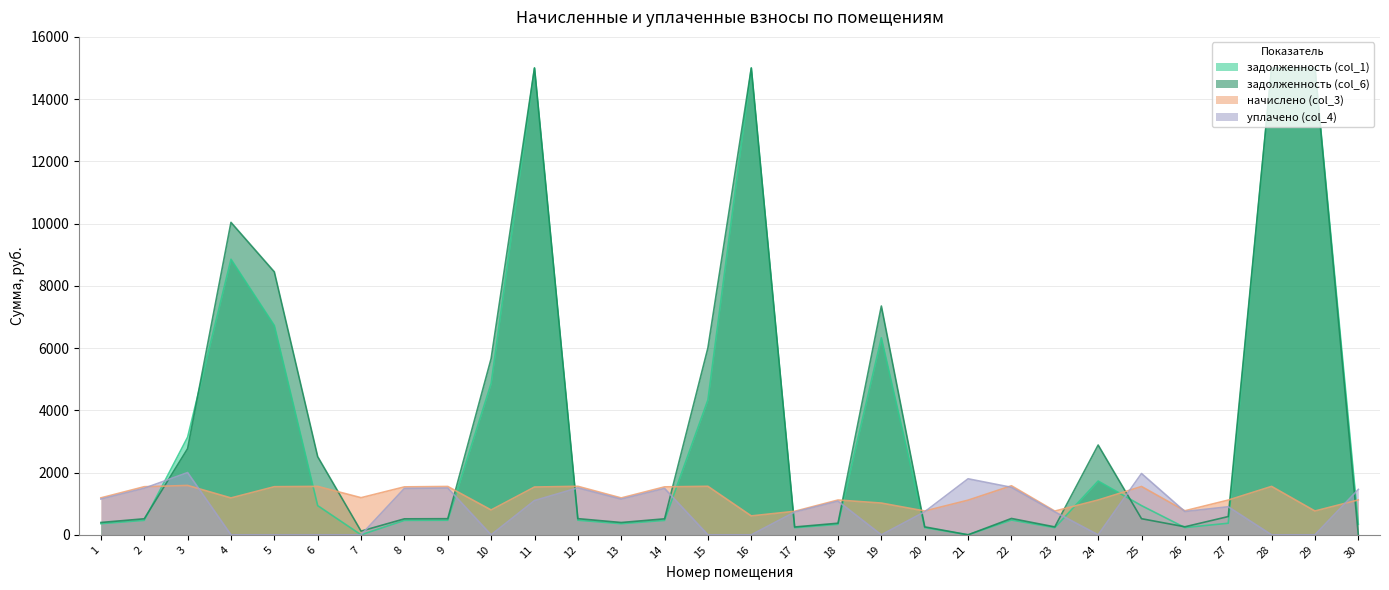

What is the greatest value displayed?

15000.0